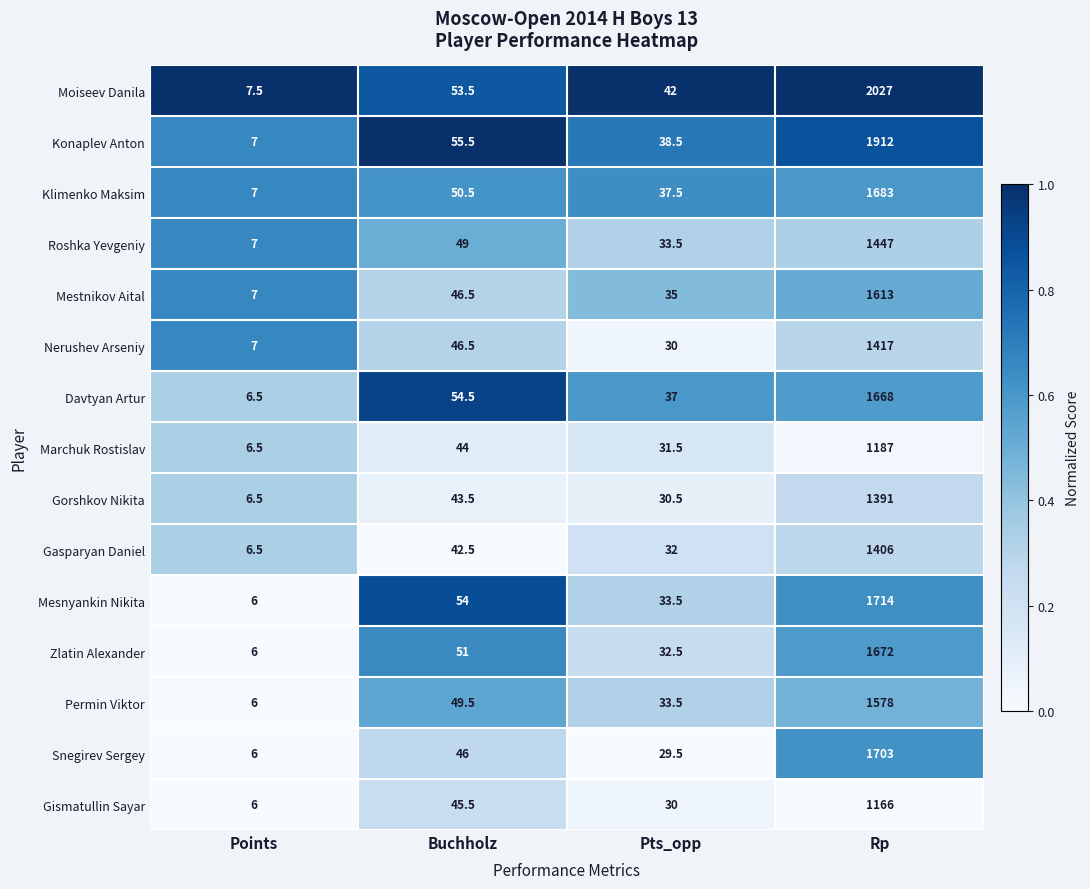

Which series has the largest range (max minus min)?

Moiseev Danila